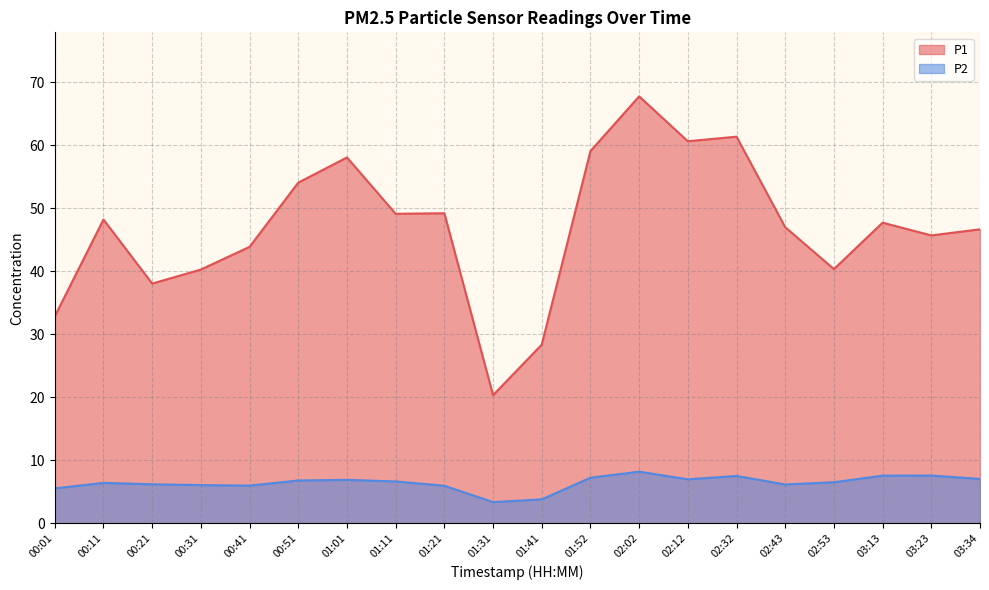

What is the value of the P1 point at the 10th from the left?

20.3